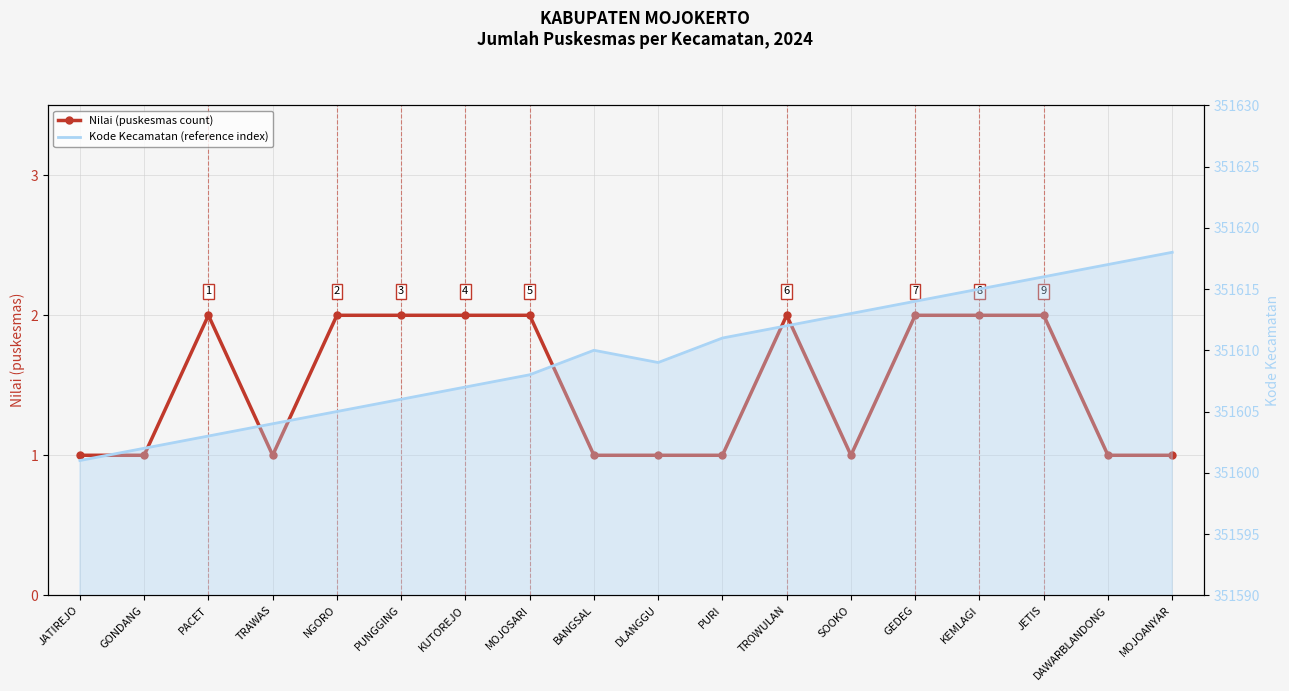

List the labels in order of Nilai (puskesmas count) value, largest first.

PACET, NGORO, PUNGGING, KUTOREJO, MOJOSARI, TROWULAN, GEDEG, KEMLAGI, JETIS, JATIREJO, GONDANG, TRAWAS, BANGSAL, DLANGGU, PURI, SOOKO, DAWARBLANDONG, MOJOANYAR